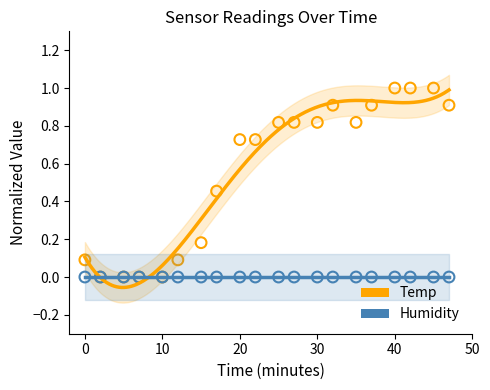

Which has a higher value, 50 or 12?

12